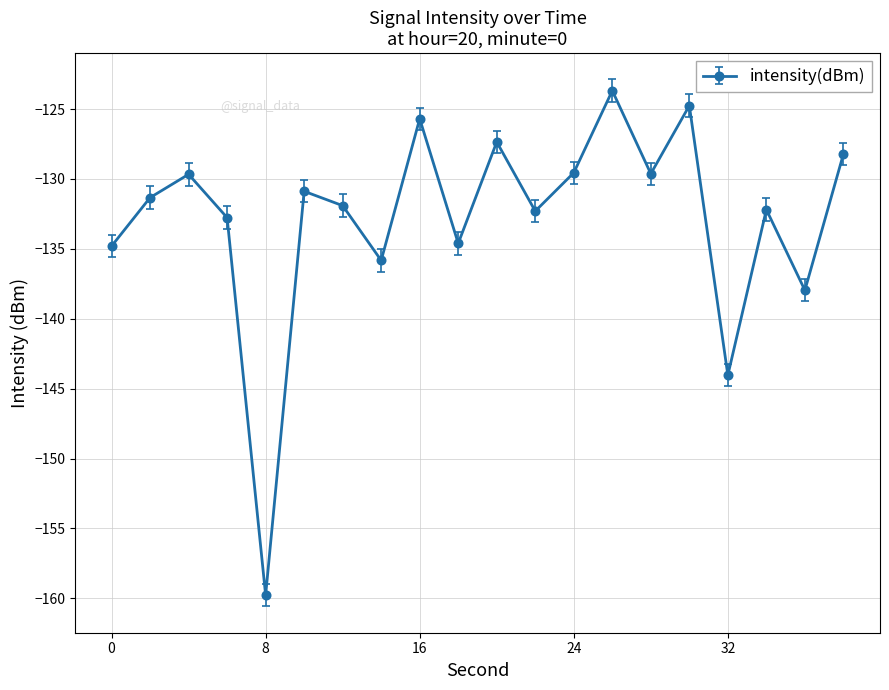

What is the maximum value shown in the chart?

-123.7